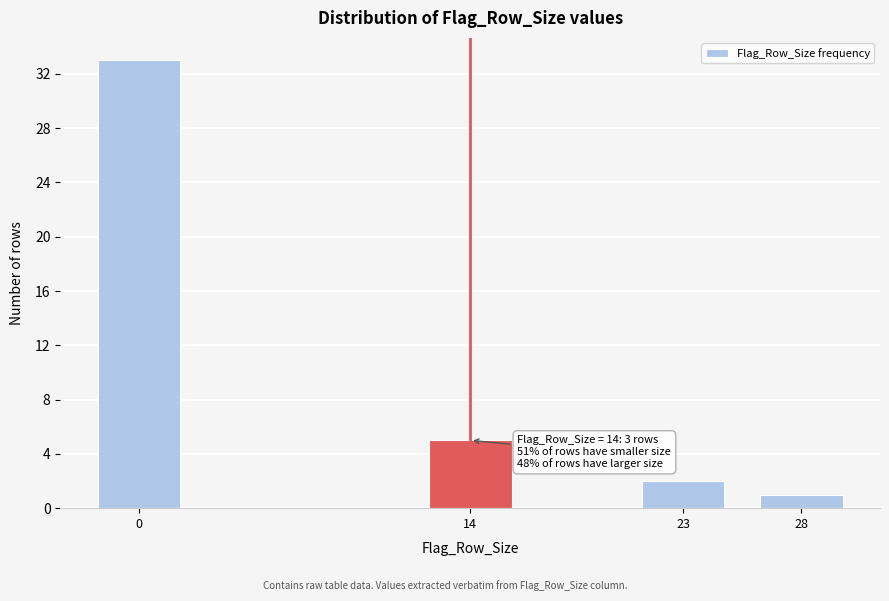

Reading left to right, transcribe all the data shown in this chart.

33	5	2	1